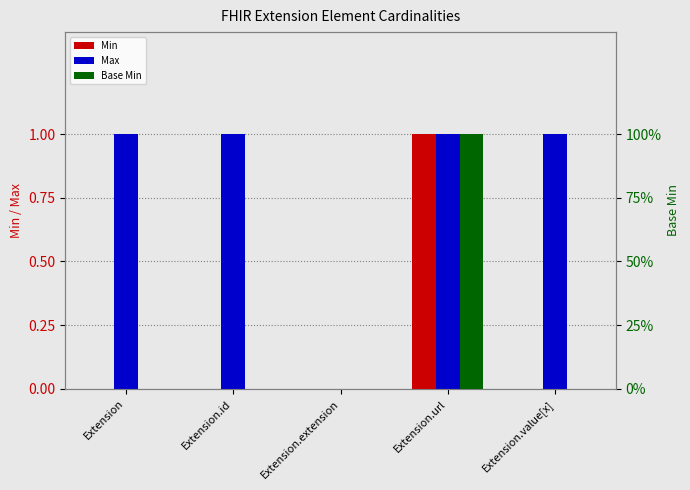

What is the label of the 2nd bar from the right?

Extension.url